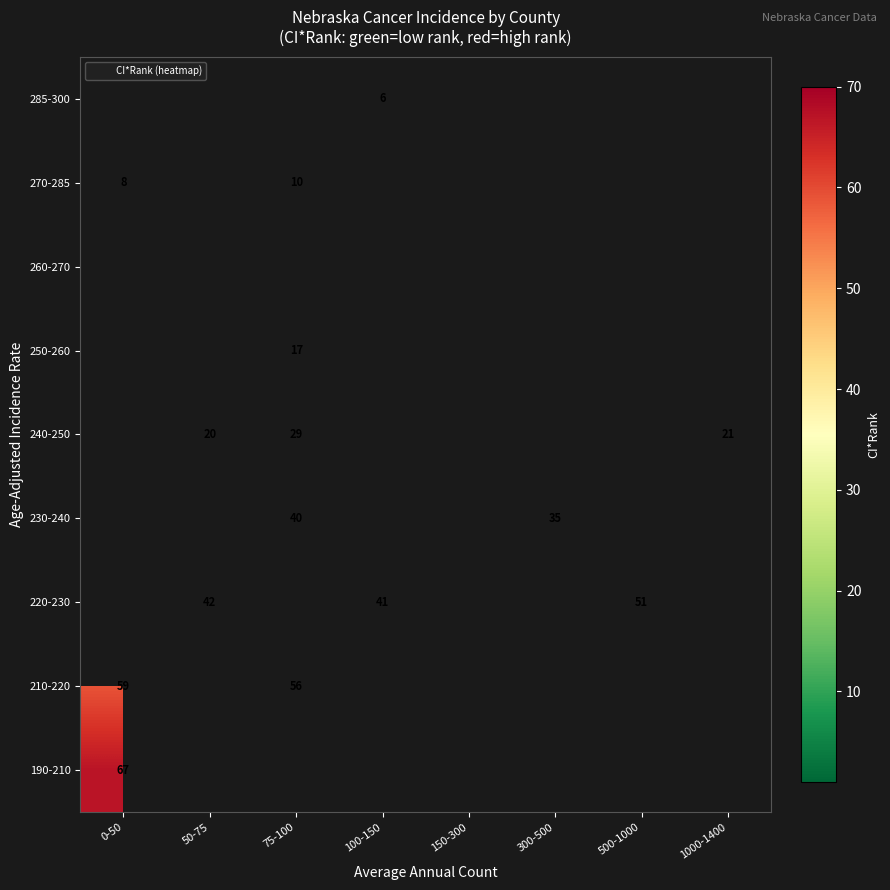

At how many categories does at least one series exceed 30?

6